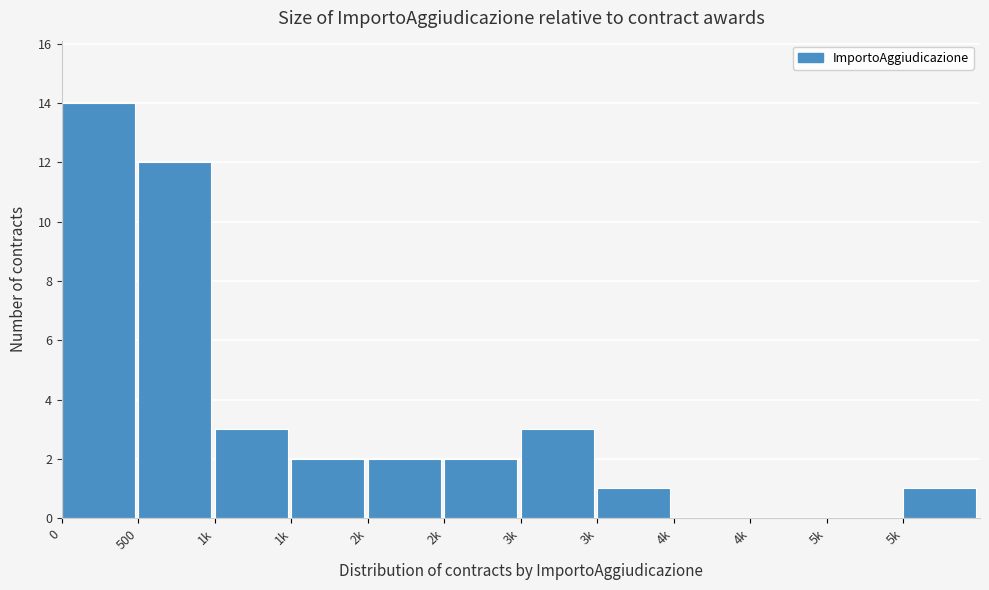

Are the bars horizontal?

No